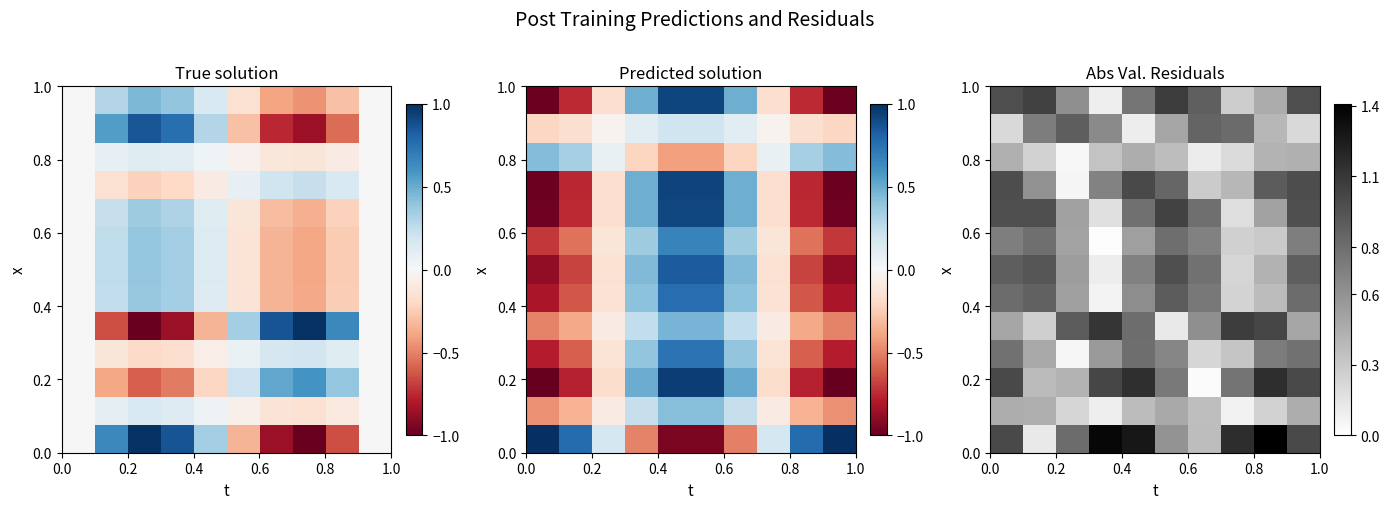

How many distinct data groups are displayed?

13